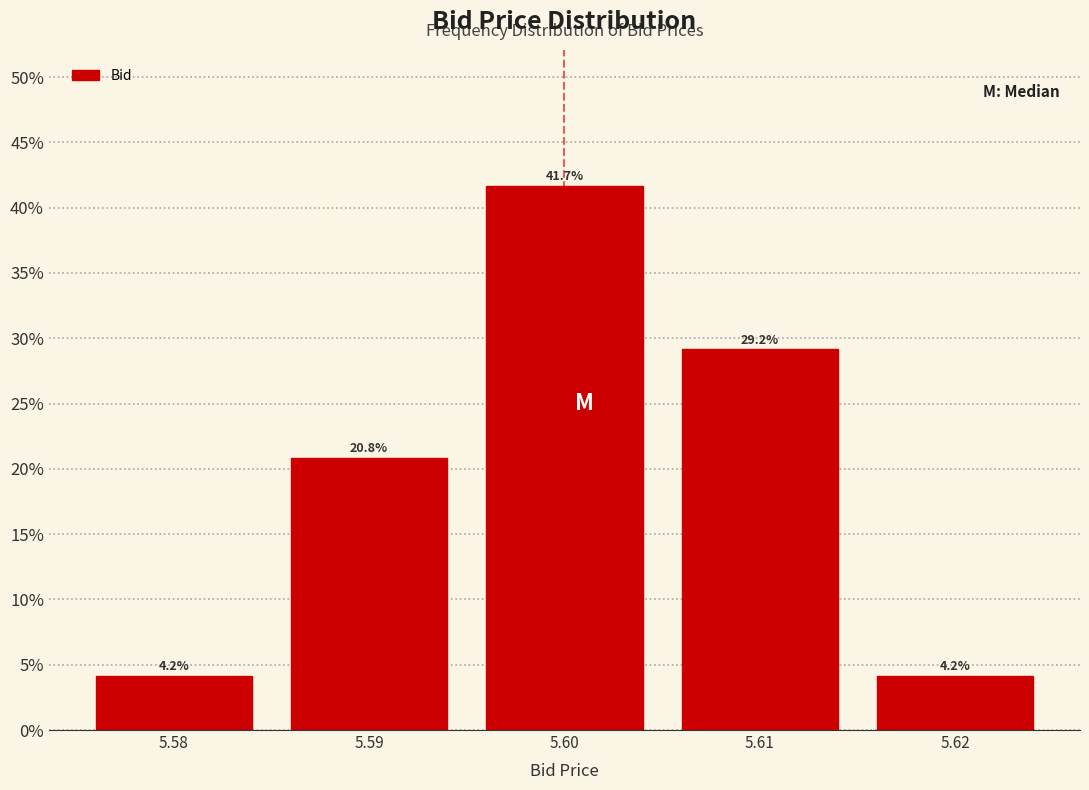

Reading left to right, what are all the values shown in this chart?

5.58=4.2	5.59=20.8	5.60=41.7	5.61=29.2	5.62=4.2